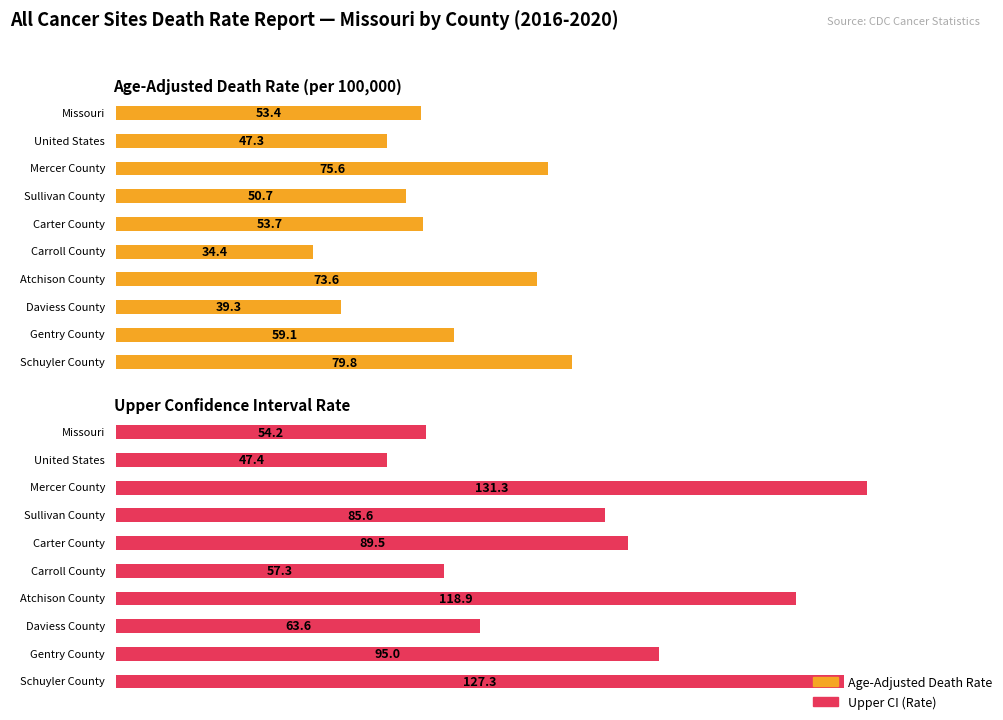

Is it true that Upper CI (Rate) equals 176.8 at 6?

False